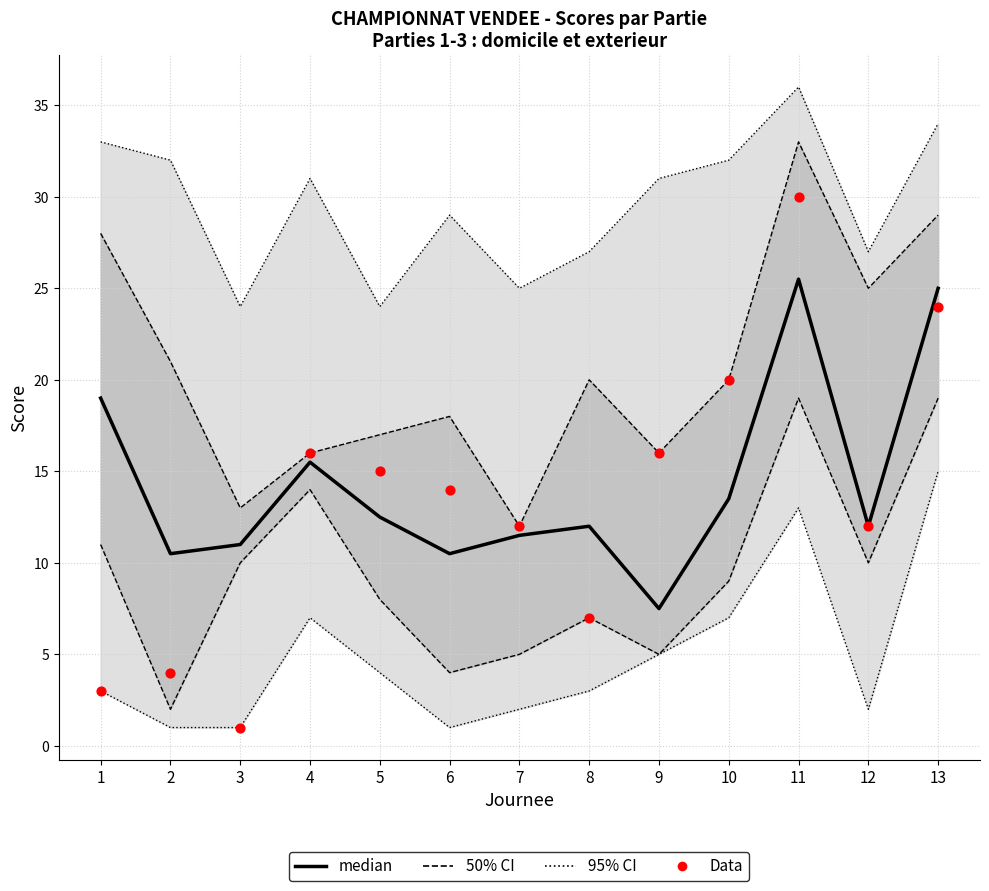

At how many categories does at least one series exceed 22?

2